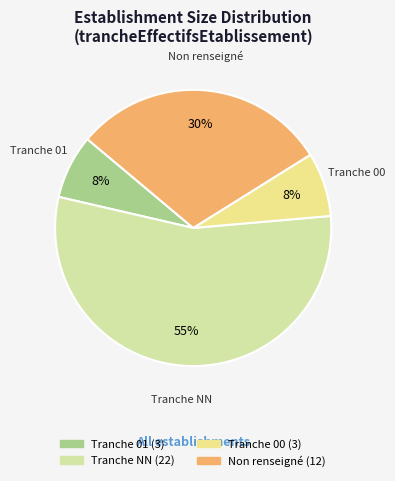

How many segments does this pie chart have?

4